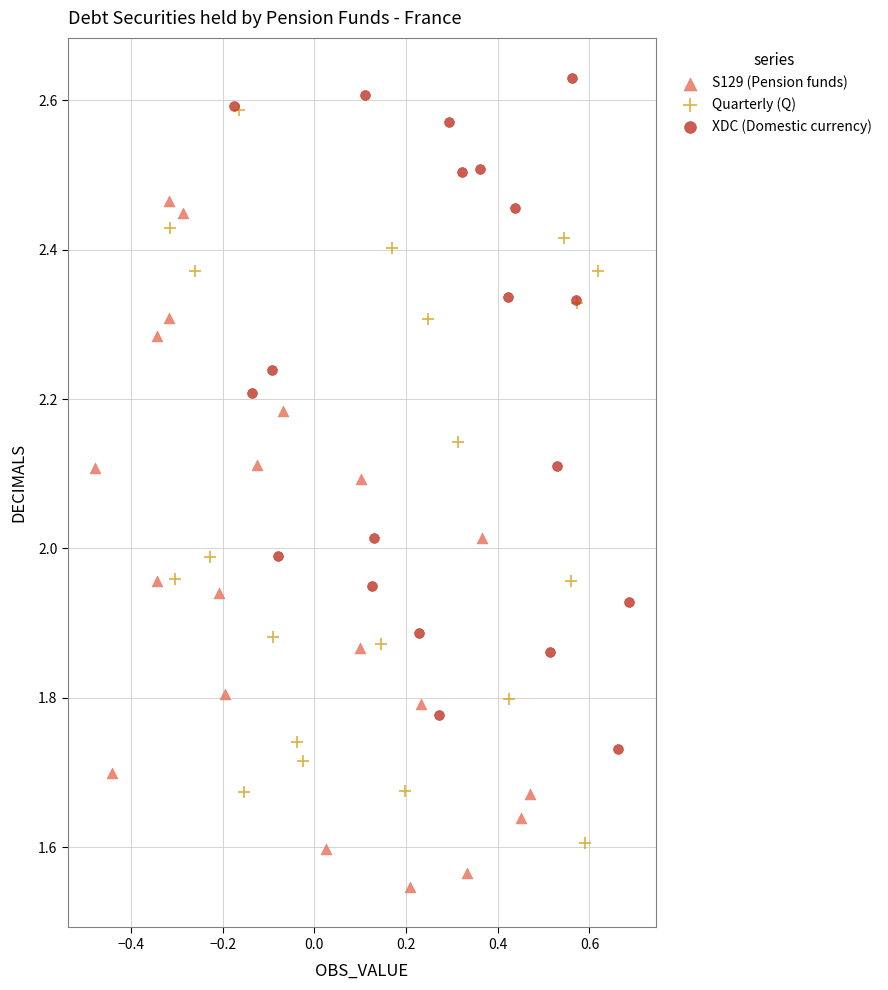

Which series reaches the minimum Y coordinate?

S129 (Pension funds)